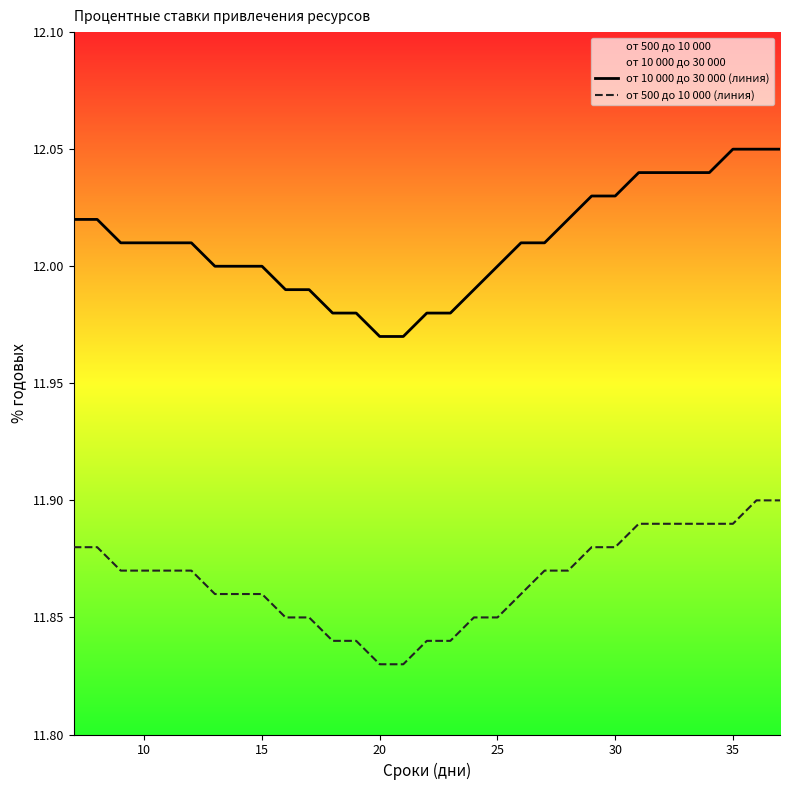

Count the number of categories in the chart.

31